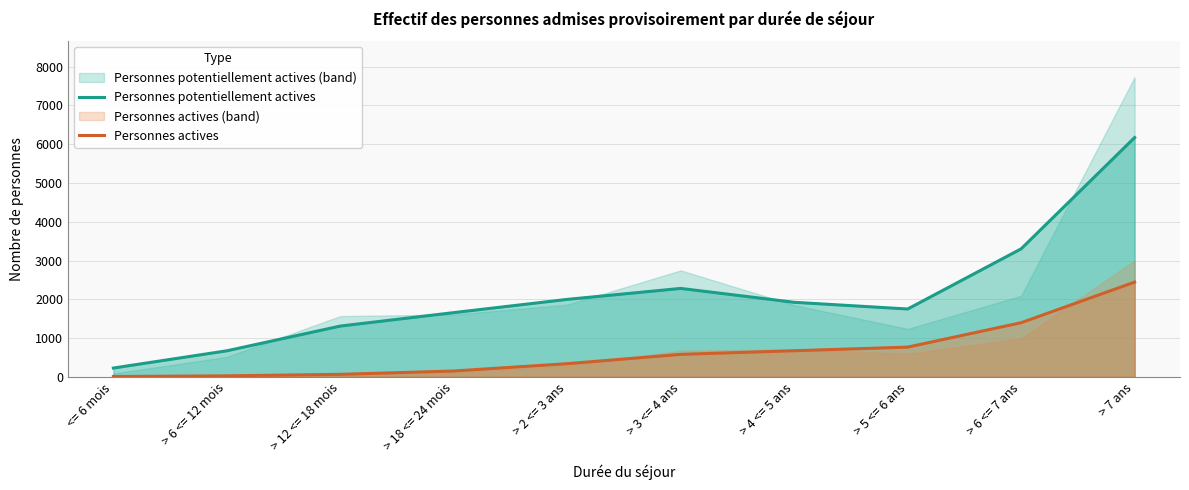

What is the average value of the Personnes actives series?

644